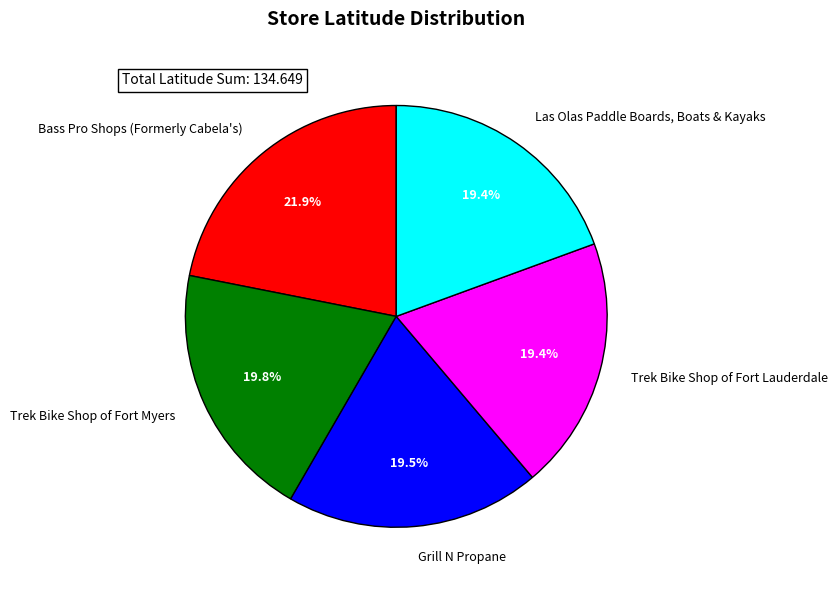

Is it true that Las Olas Paddle Boards, Boats & Kayaks is 19% of the pie?

True